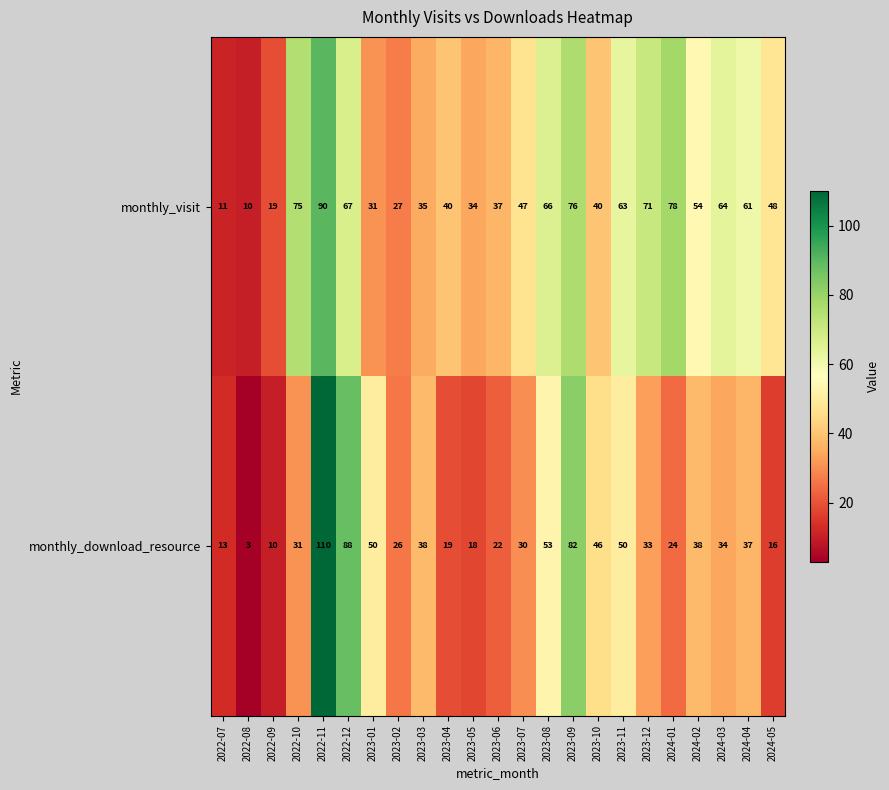

At how many categories does at least one series exceed 58?

10